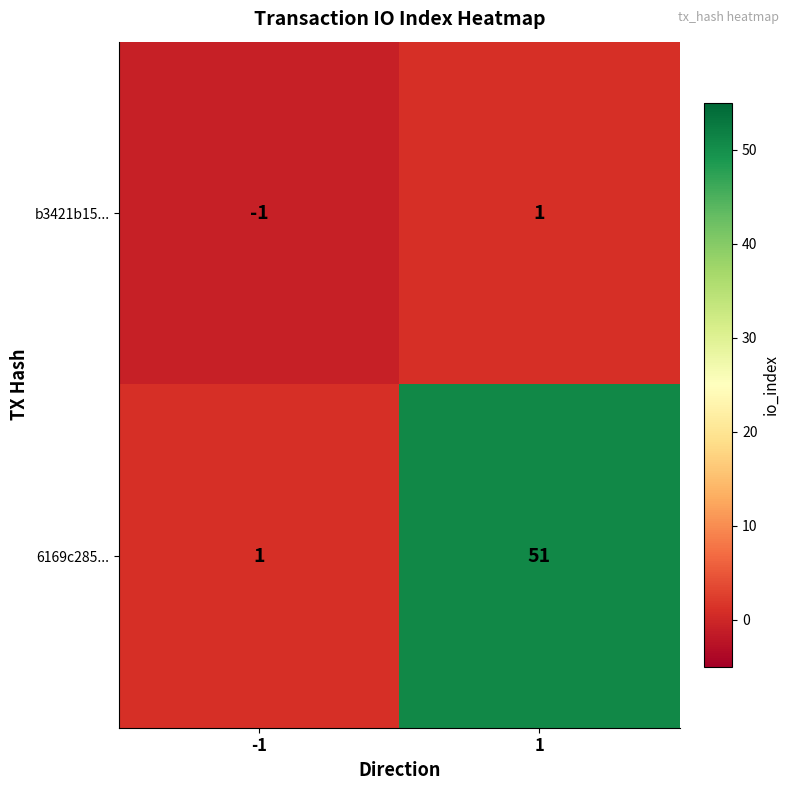

The 6169c285... series shows 1 at -1. True or false?

True